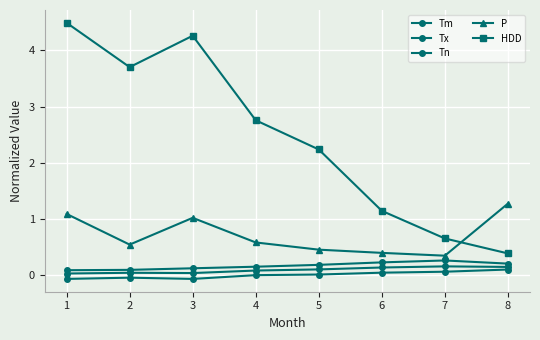

What is the difference between the Tx values at 4 and 8?

0.1